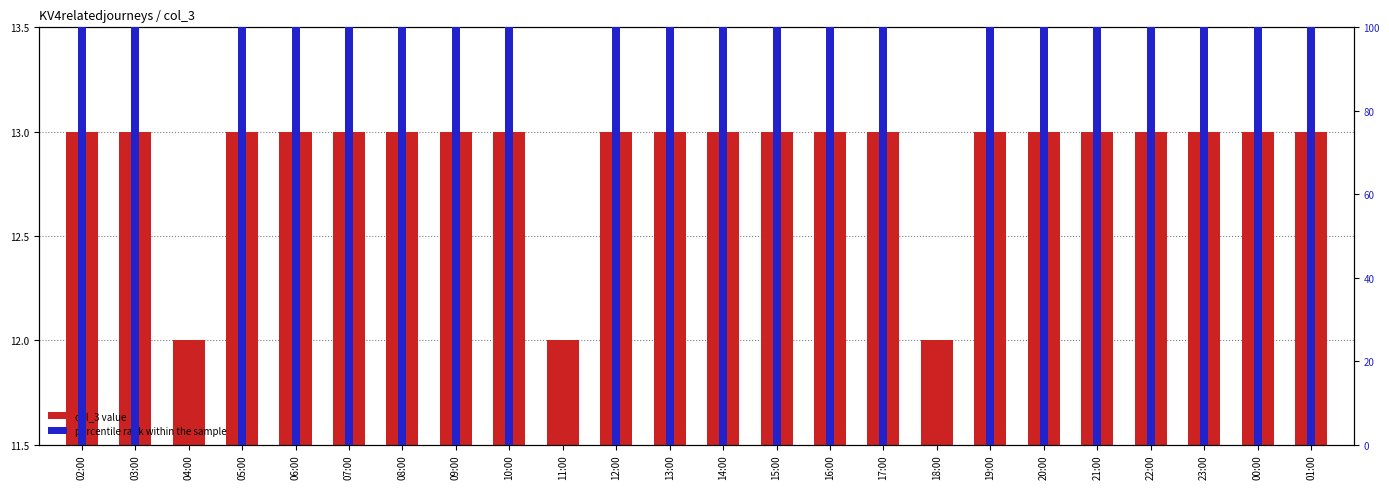

Is it true that percentile rank within the sample equals 100 at 05:00?

True